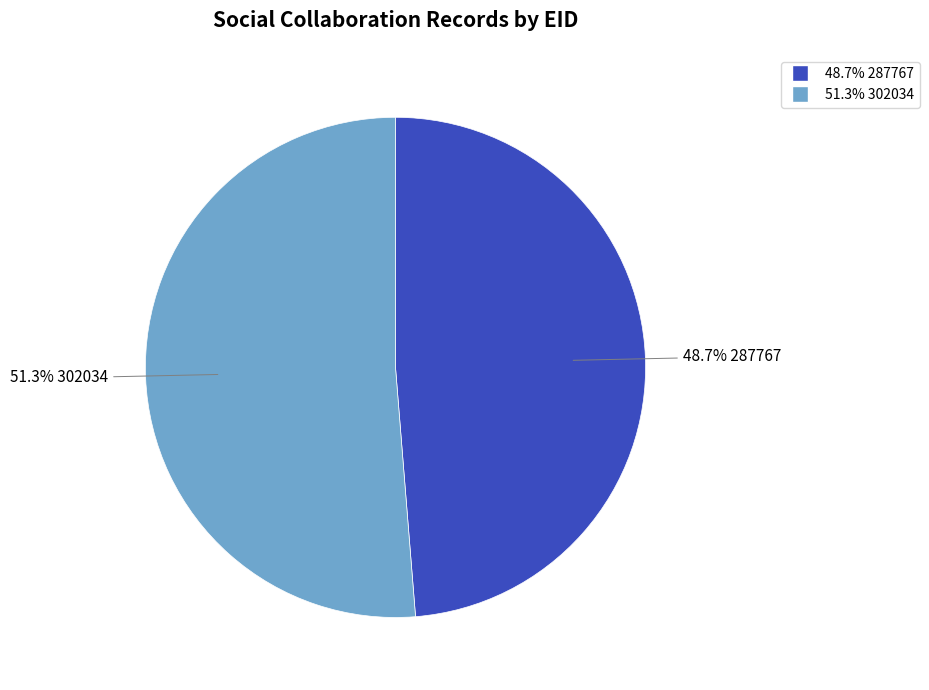

Is there a majority slice in this chart?

Yes